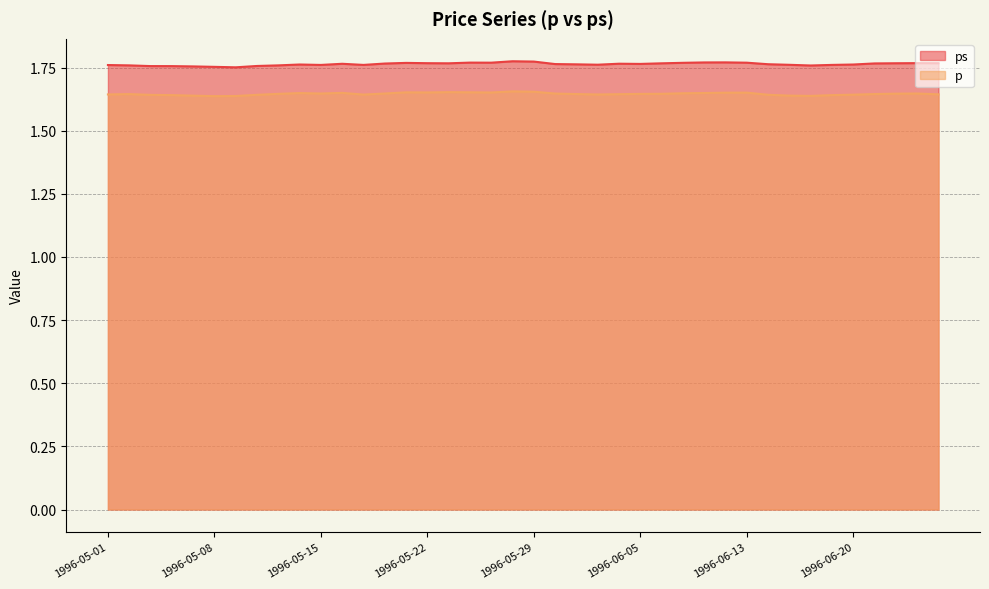

Read the p value at 1996-06-13.

1.7